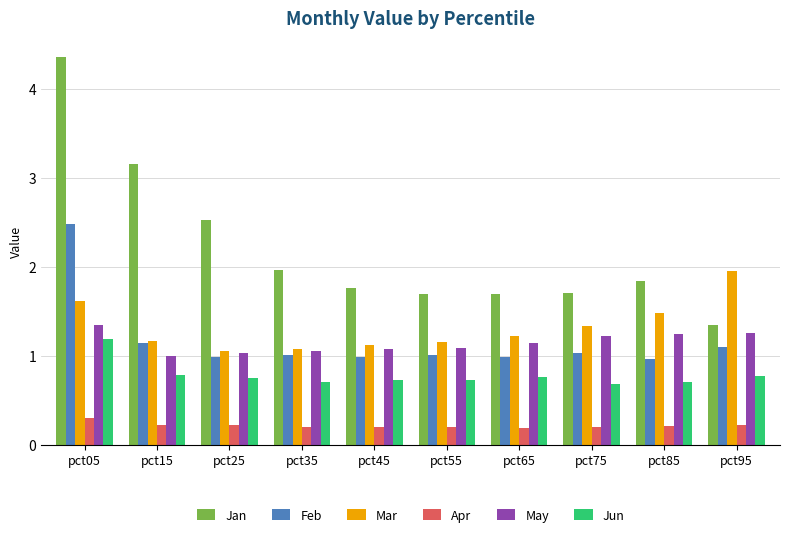

The value of Jun at pct45 is 0.7. True or false?

True